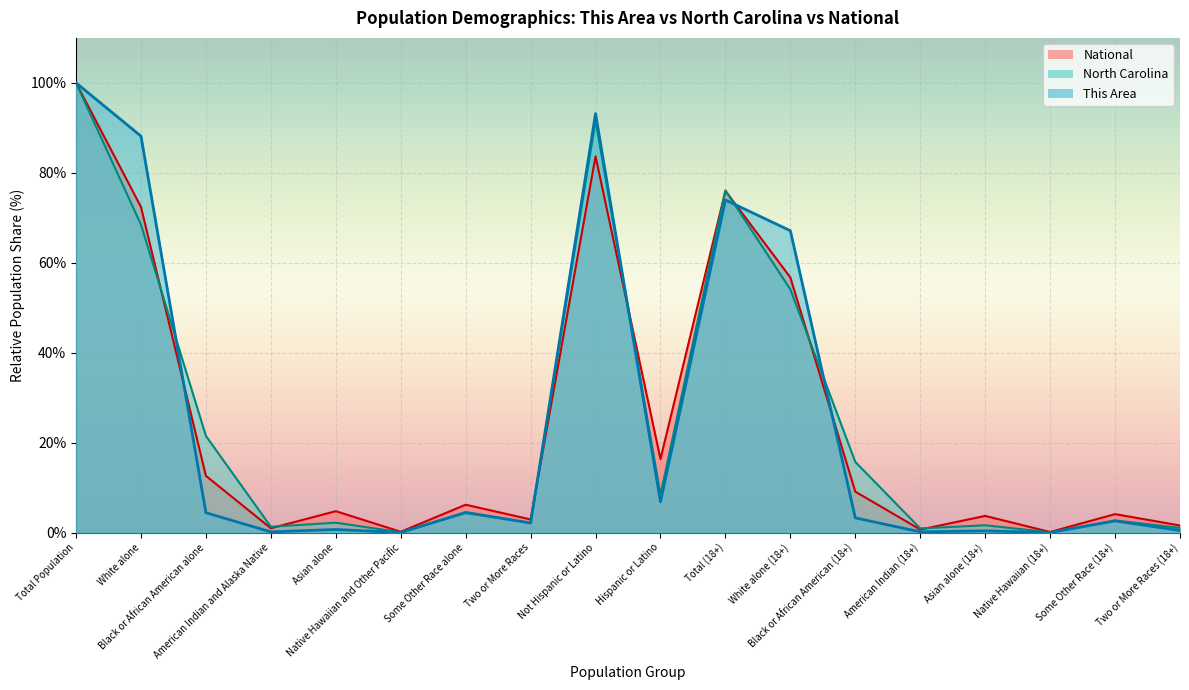

Reading left to right, transcribe all the data shown in this chart.

This Area: Total Population=100.0	White alone=88.2	Black or African American alone=4.4	American Indian and Alaska Native=0.2	Asian alone=0.7	Native Hawaiian and Other Pacific=0.0	Some Other Race alone=4.5	Two or More Races=2.1	Not Hispanic or Latino=93.2	Hispanic or Latino=6.8	Total (18+)=74.0	White alone (18+)=67.1	Black or African American (18+)=3.3	American Indian (18+)=0.2	Asian alone (18+)=0.4	Native Hawaiian (18+)=0.0	Some Other Race (18+)=2.6	Two or More Races (18+)=0.5
North Carolina: Total Population=100.0	White alone=68.5	Black or African American alone=21.5	American Indian and Alaska Native=1.3	Asian alone=2.2	Native Hawaiian and Other Pacific=0.1	Some Other Race alone=4.3	Two or More Races=2.2	Not Hispanic or Latino=91.6	Hispanic or Latino=8.4	Total (18+)=76.1	White alone (18+)=54.1	Black or African American (18+)=15.7	American Indian (18+)=0.9	Asian alone (18+)=1.6	Native Hawaiian (18+)=0.0	Some Other Race (18+)=2.7	Two or More Races (18+)=1.0
National: Total Population=100.0	White alone=72.4	Black or African American alone=12.6	American Indian and Alaska Native=0.9	Asian alone=4.8	Native Hawaiian and Other Pacific=0.2	Some Other Race alone=6.2	Two or More Races=2.9	Not Hispanic or Latino=83.7	Hispanic or Latino=16.3	Total (18+)=76.0	White alone (18+)=56.7	Black or African American (18+)=9.1	American Indian (18+)=0.7	Asian alone (18+)=3.7	Native Hawaiian (18+)=0.1	Some Other Race (18+)=4.1	Two or More Races (18+)=1.6